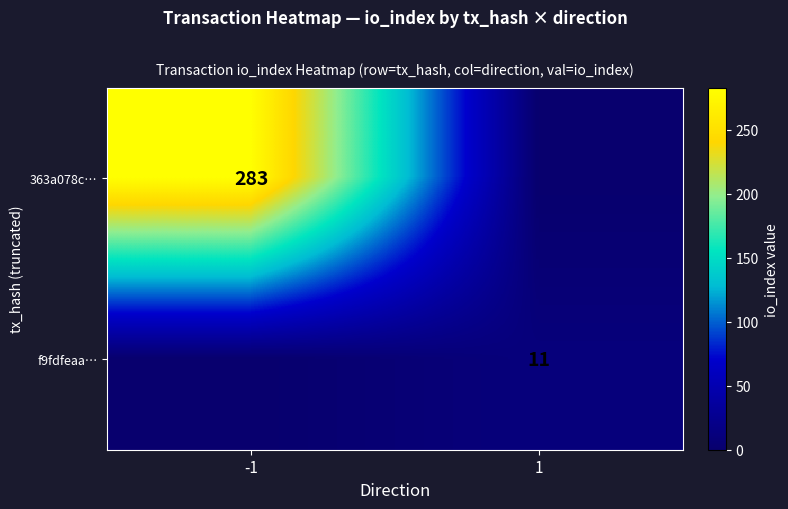

The f9fdfeaa… series shows 3 at 1. True or false?

False